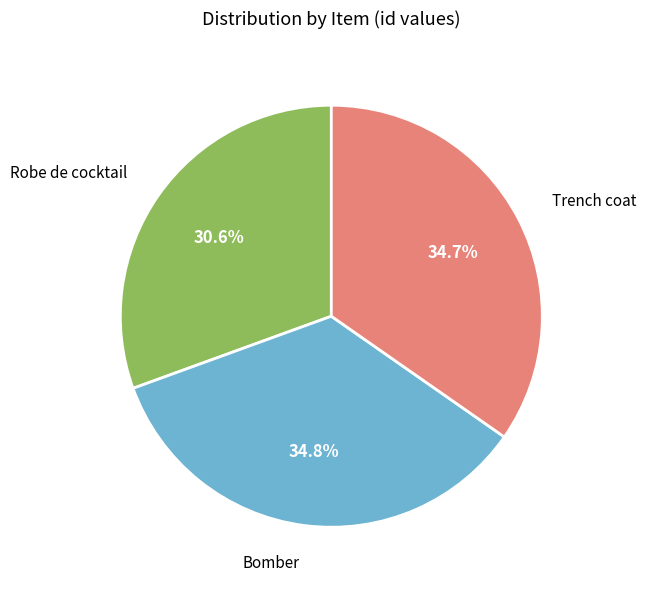

Is it true that Trench coat is 35% of the pie?

True